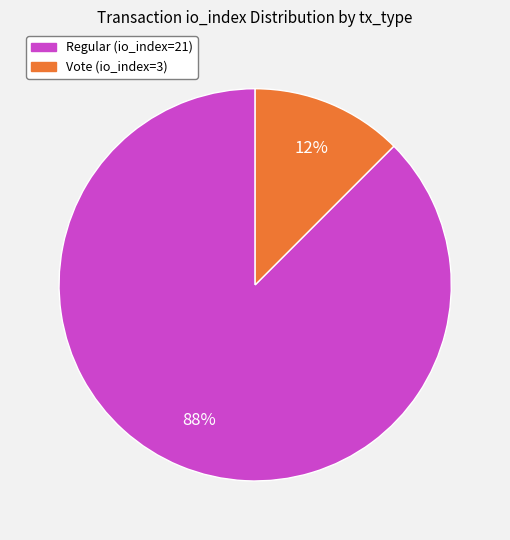

Does any single category account for the majority?

Yes